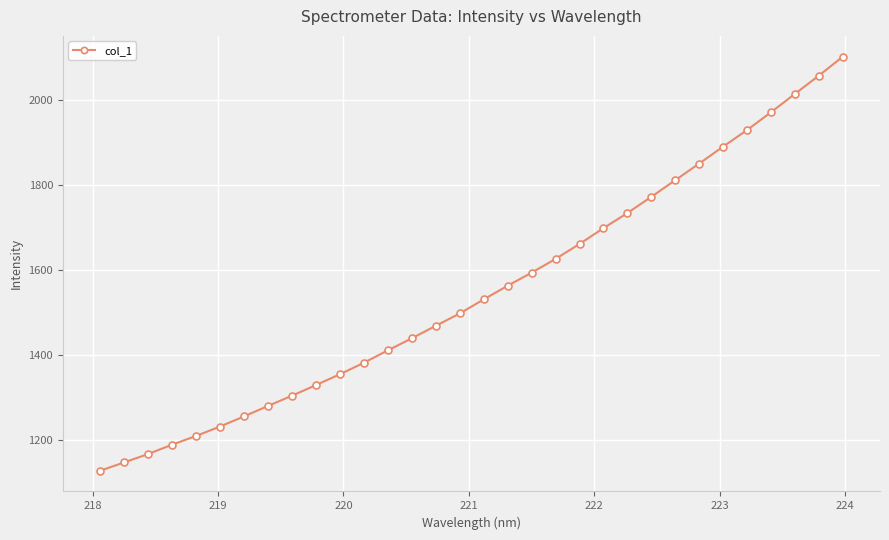

What is the average value?

1549.4